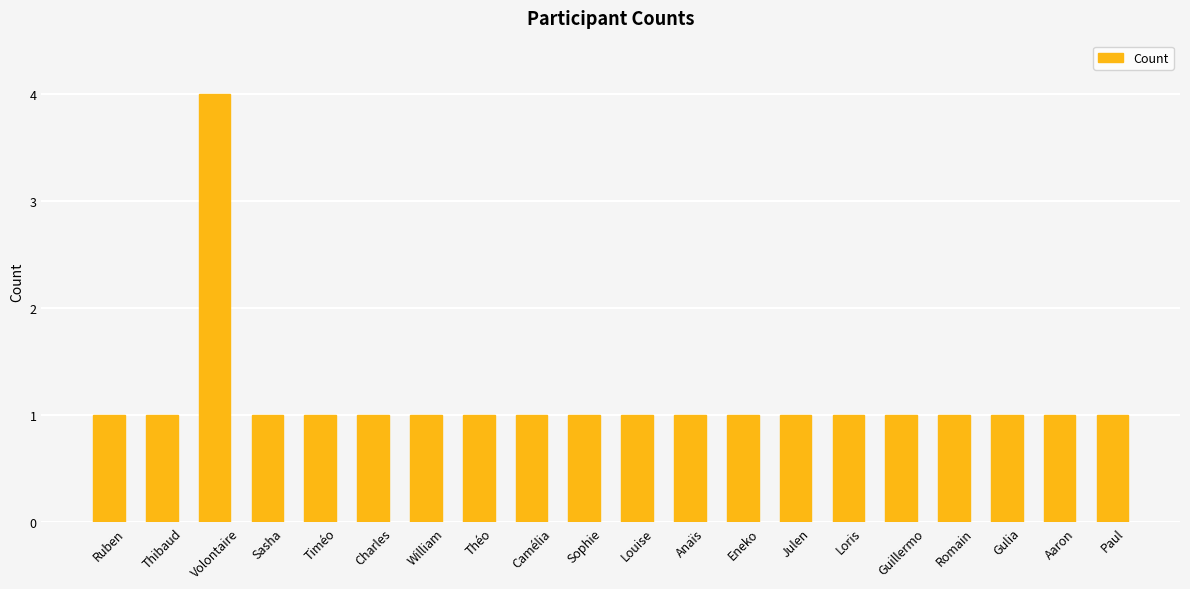

What is the difference between the maximum and second lowest values?

3